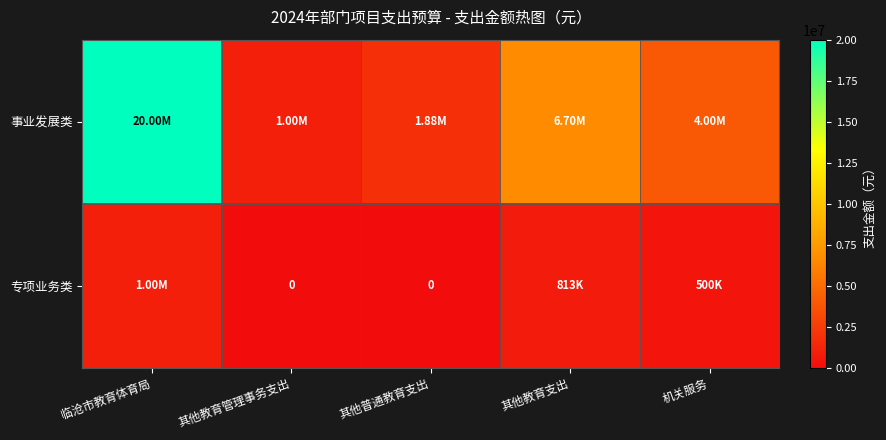

What is the maximum value shown in the chart?

20000000